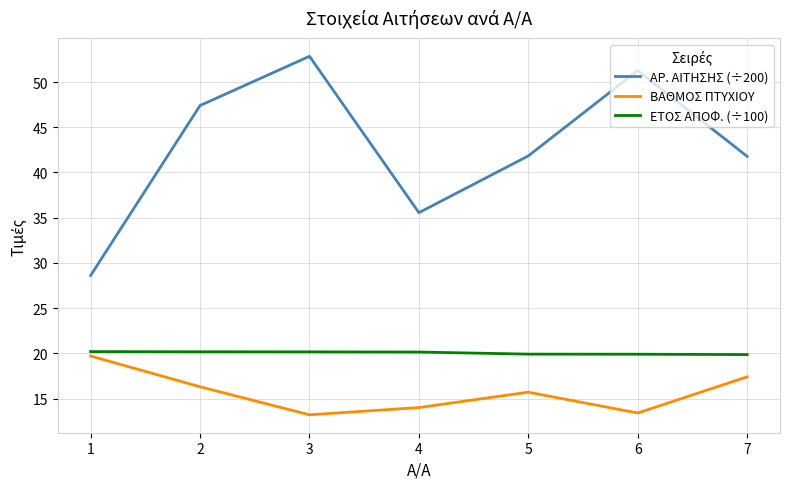

Which category has the highest value across all series?

3